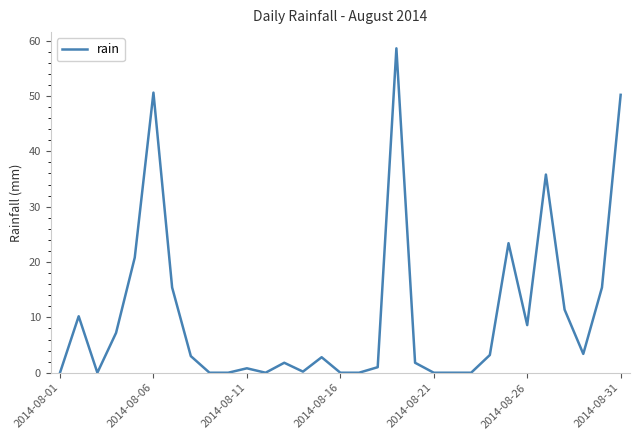

What is the difference between the maximum and minimum values?

58.6